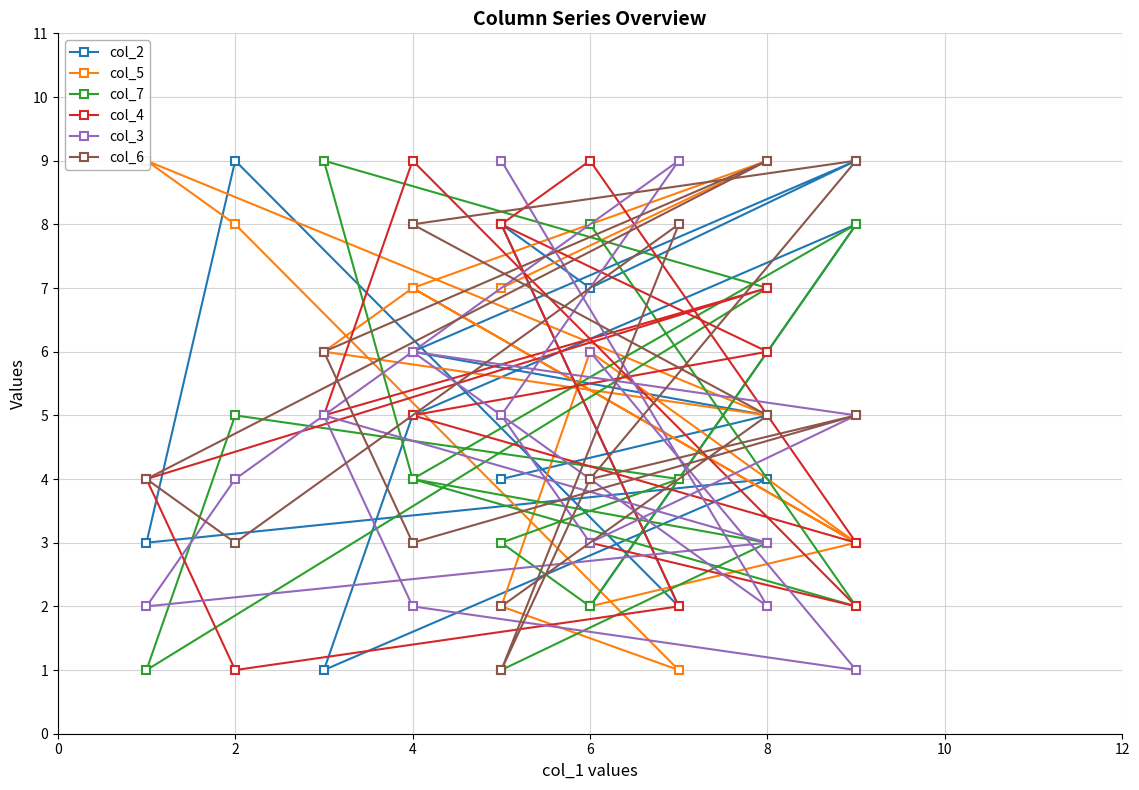

What is the maximum value shown in the chart?

9